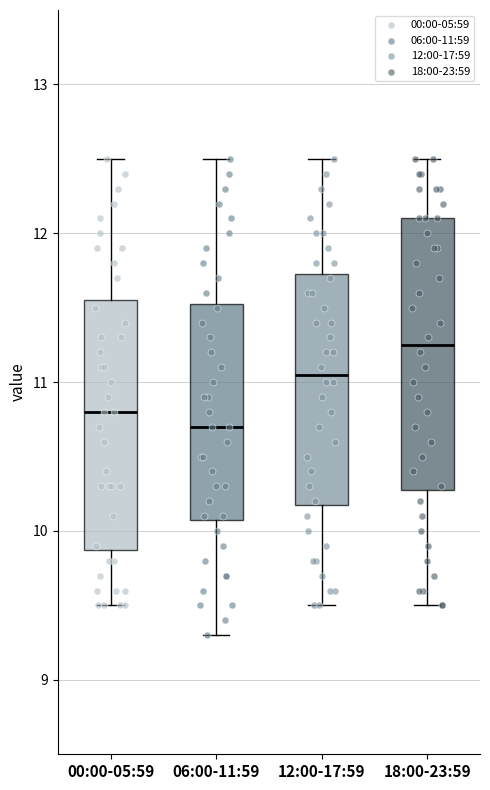

Which box has the highest median line?

18:00-23:59